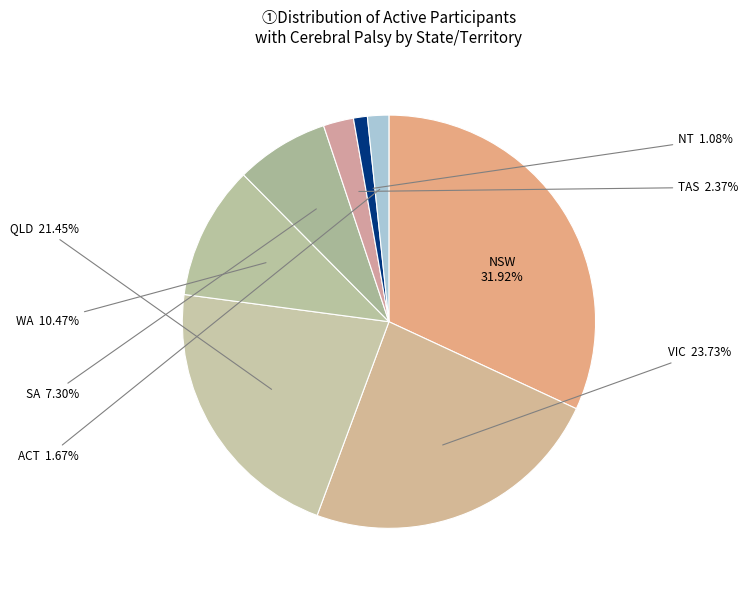

To the nearest percent, what portion does NSW represent?

32%